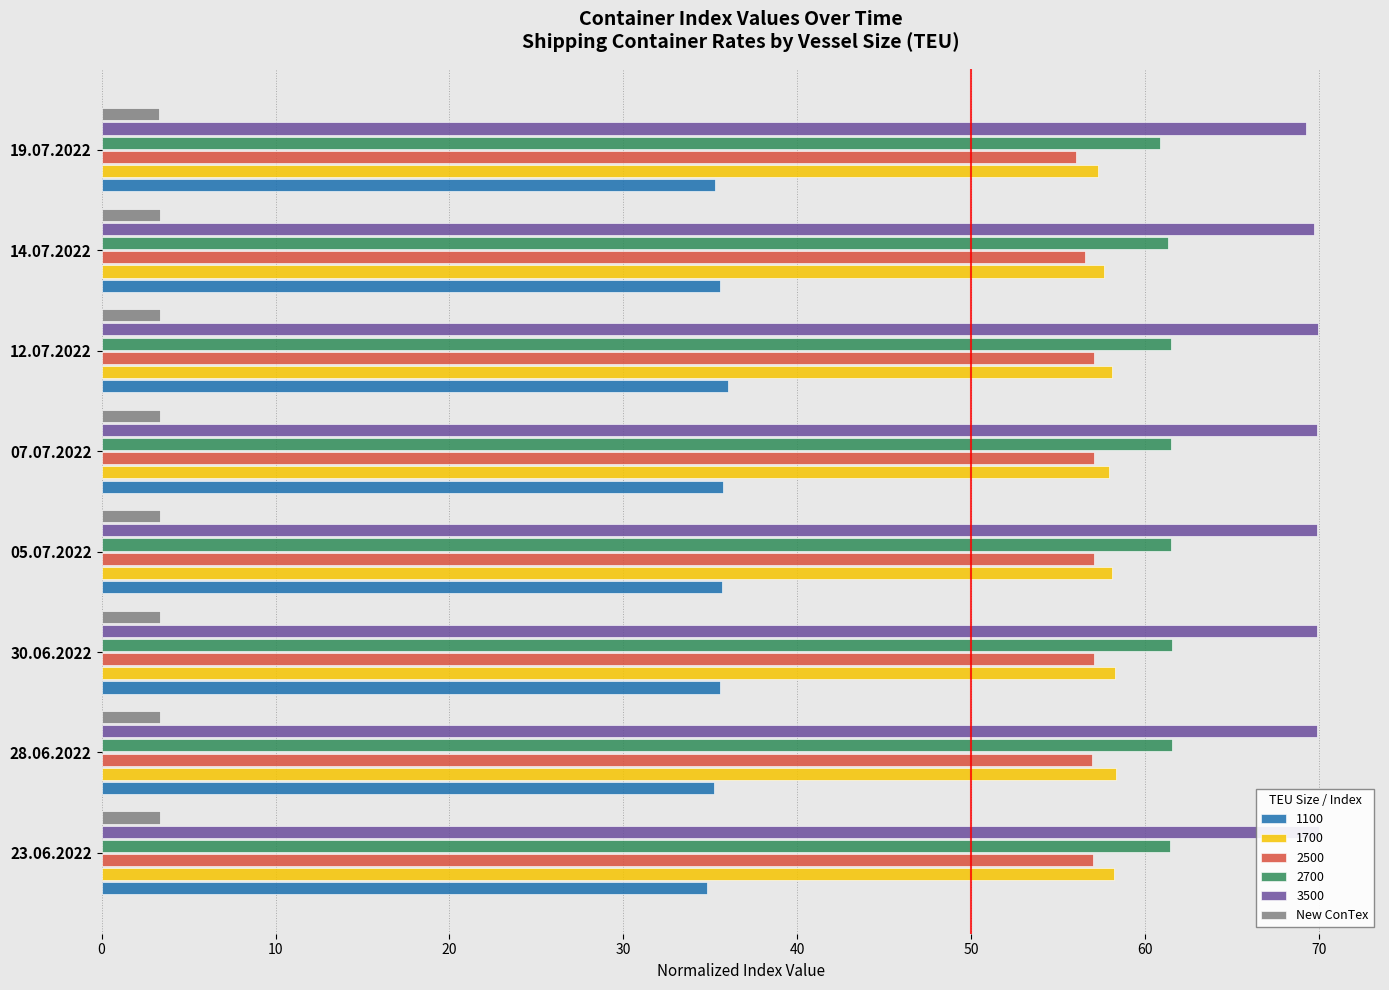

What is the smallest value displayed?

3.3